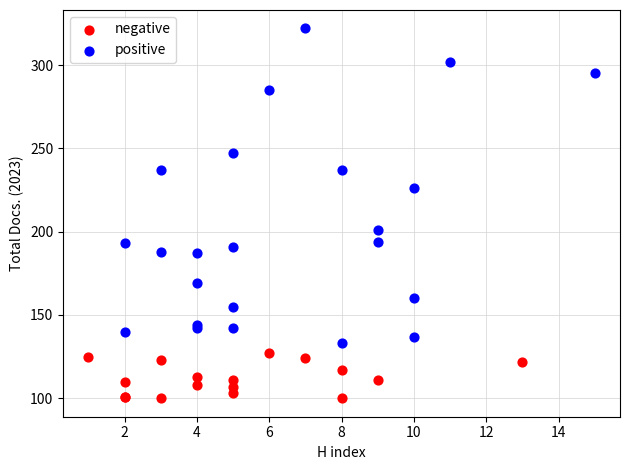

Which series reaches the maximum Y coordinate?

positive